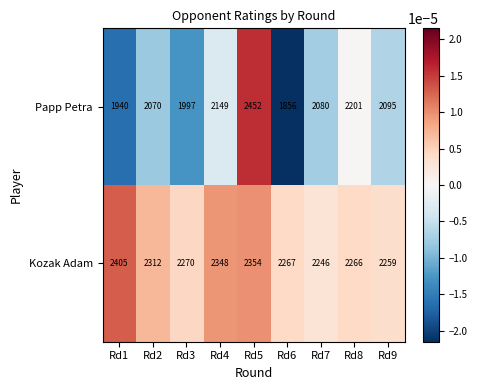

Reading left to right, list all the values displayed in this chart.

Papp Petra: Rd1=1940	Rd2=2070	Rd3=1997	Rd4=2149	Rd5=2452	Rd6=1856	Rd7=2080	Rd8=2201	Rd9=2095
Kozak Adam: Rd1=2405	Rd2=2312	Rd3=2270	Rd4=2348	Rd5=2354	Rd6=2267	Rd7=2246	Rd8=2266	Rd9=2259